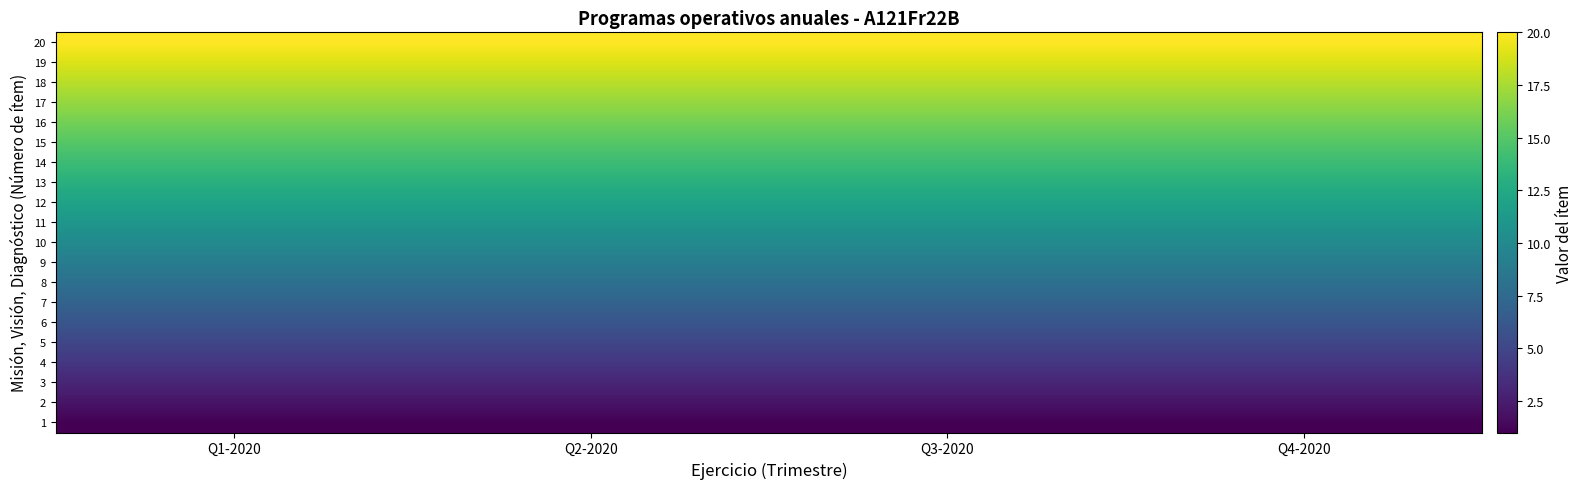

Between Q2-2020 and Q3-2020, which is larger?

Q2-2020